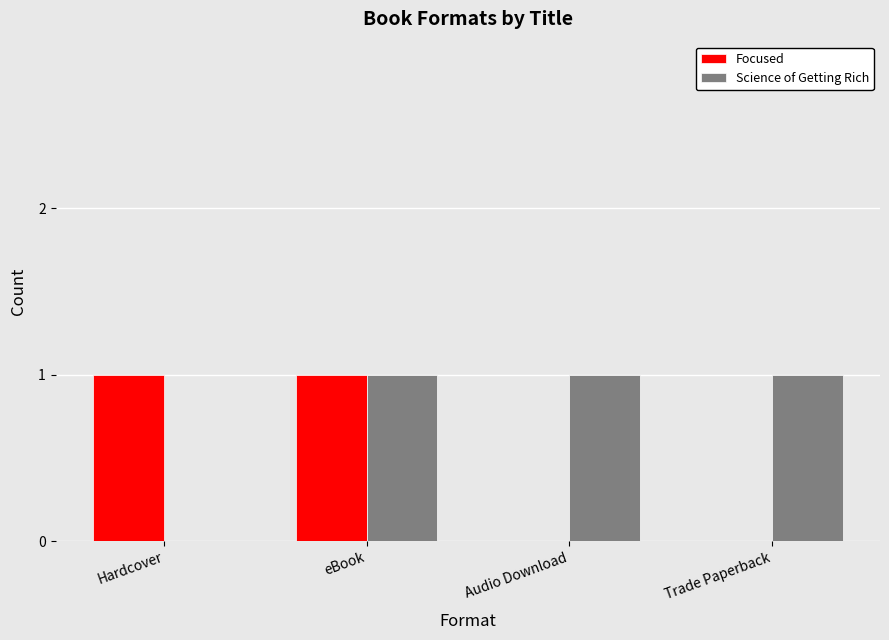

Between Hardcover and eBook, which series saw the biggest shift?

Science of Getting Rich